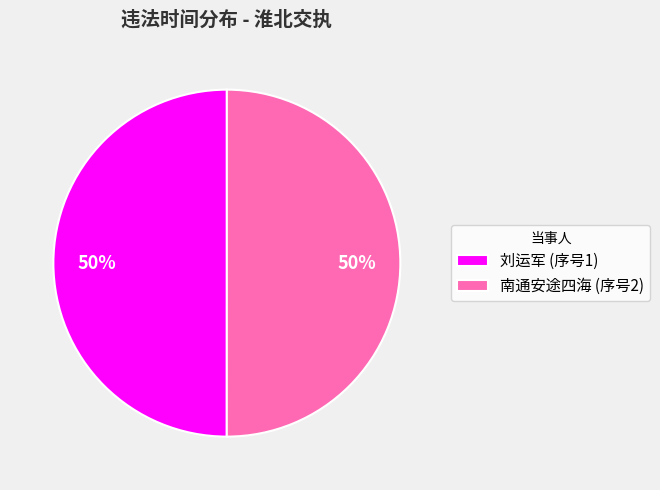

What is the ratio of the value at 南通安途四海 (序号2) to the value at 刘运军 (序号1)?

1.0